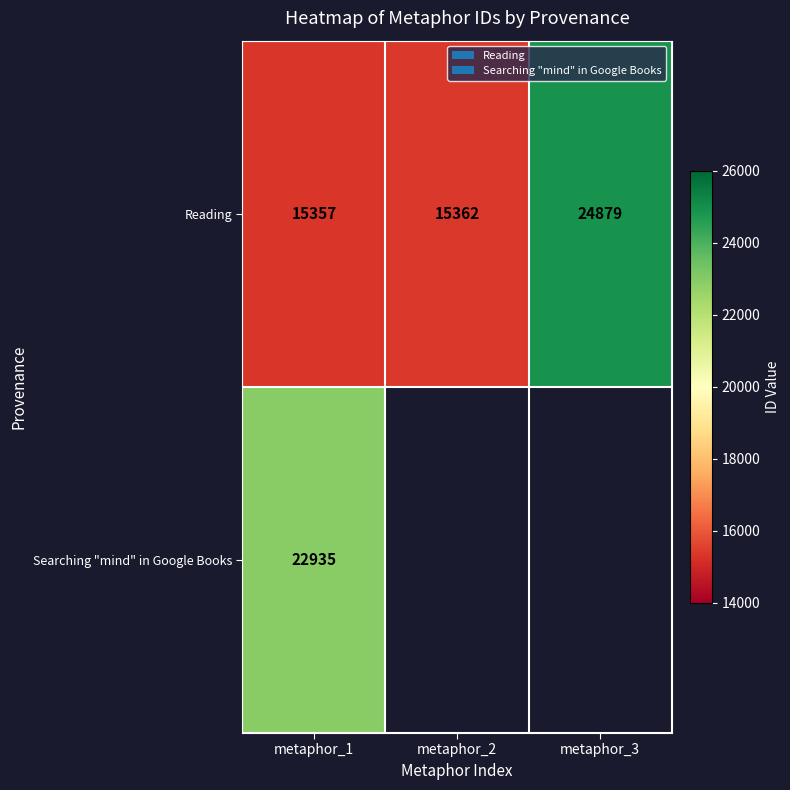

The value of Reading at metaphor_3 is 35562. True or false?

False